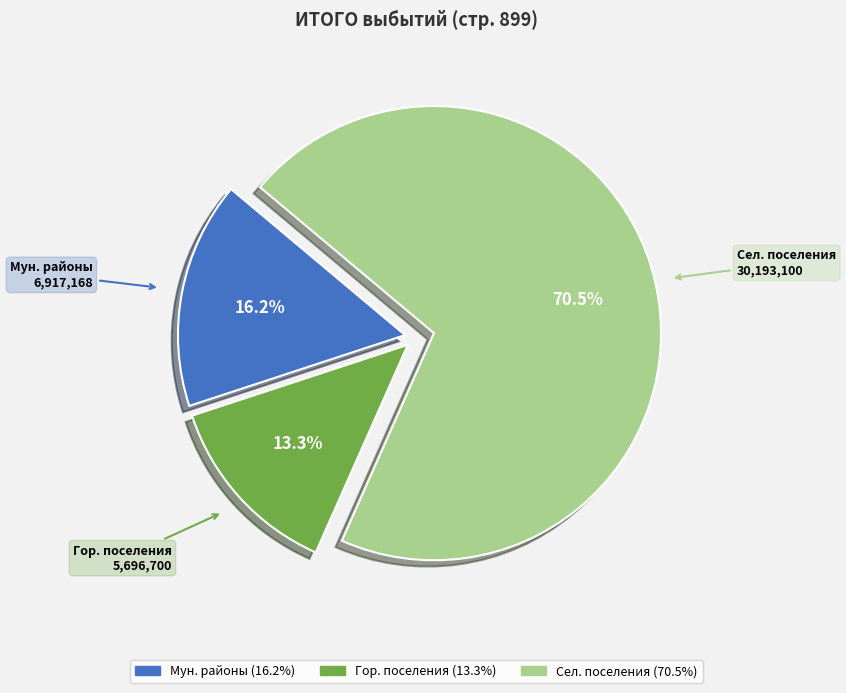

Is there any slice that represents more than half of the pie?

Yes